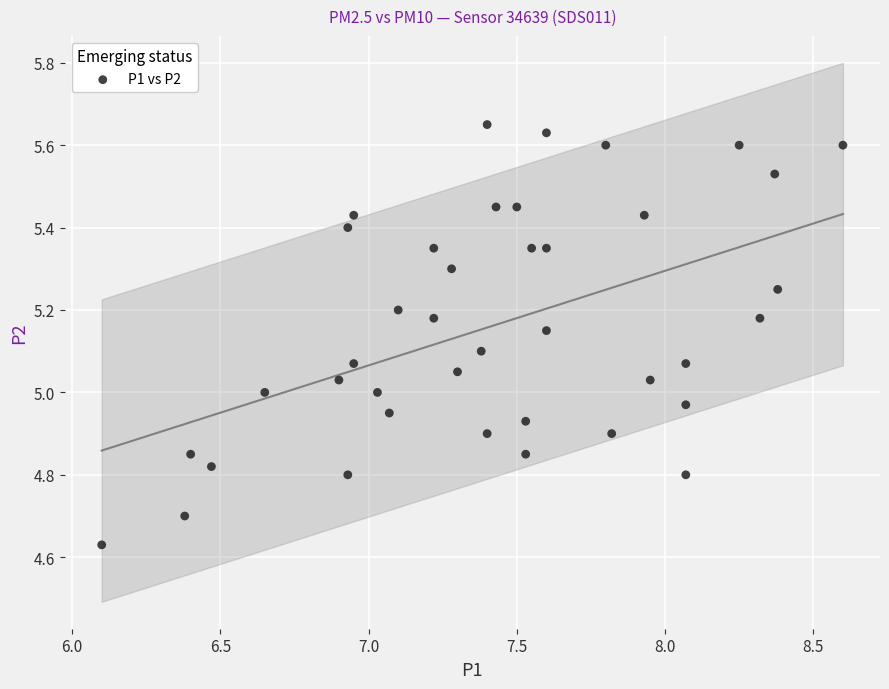

What is the range of Y values (max minus min)?

1.0